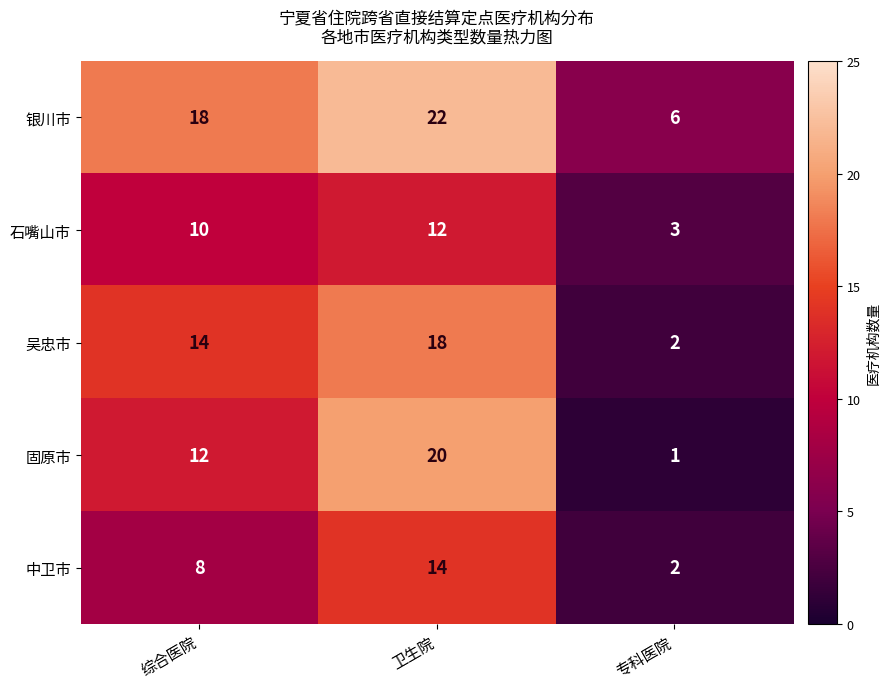

Which series has the largest total across all categories?

银川市